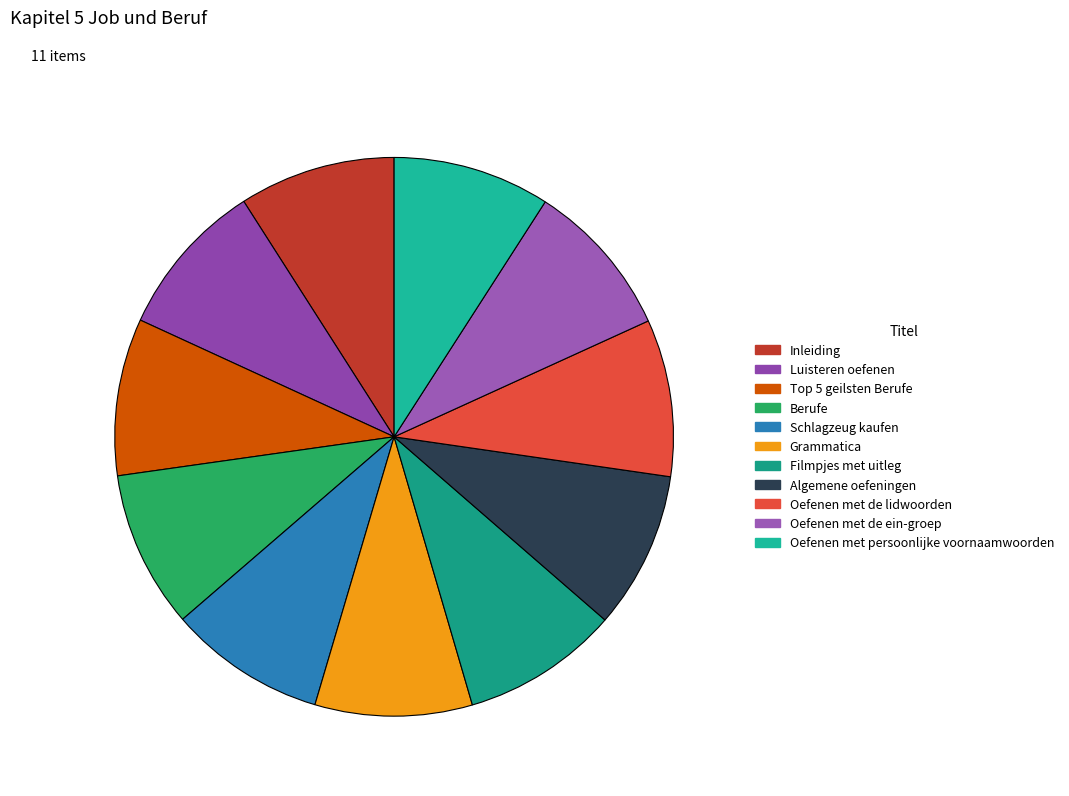

Does any single category account for the majority?

No